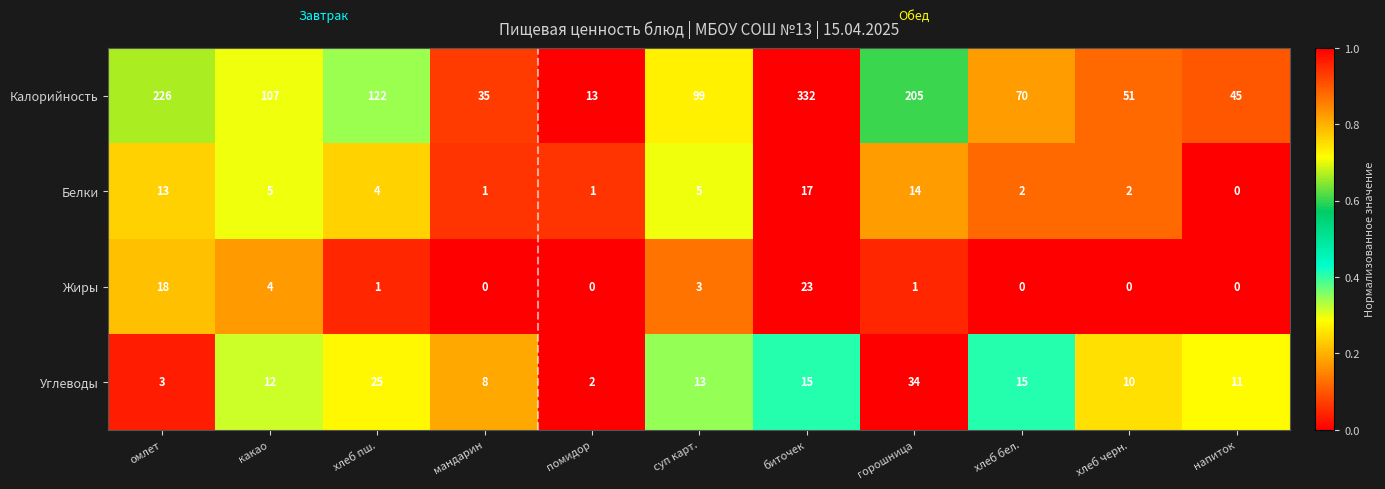

What is the difference between the second highest and minimum values in the Жиры series?

18